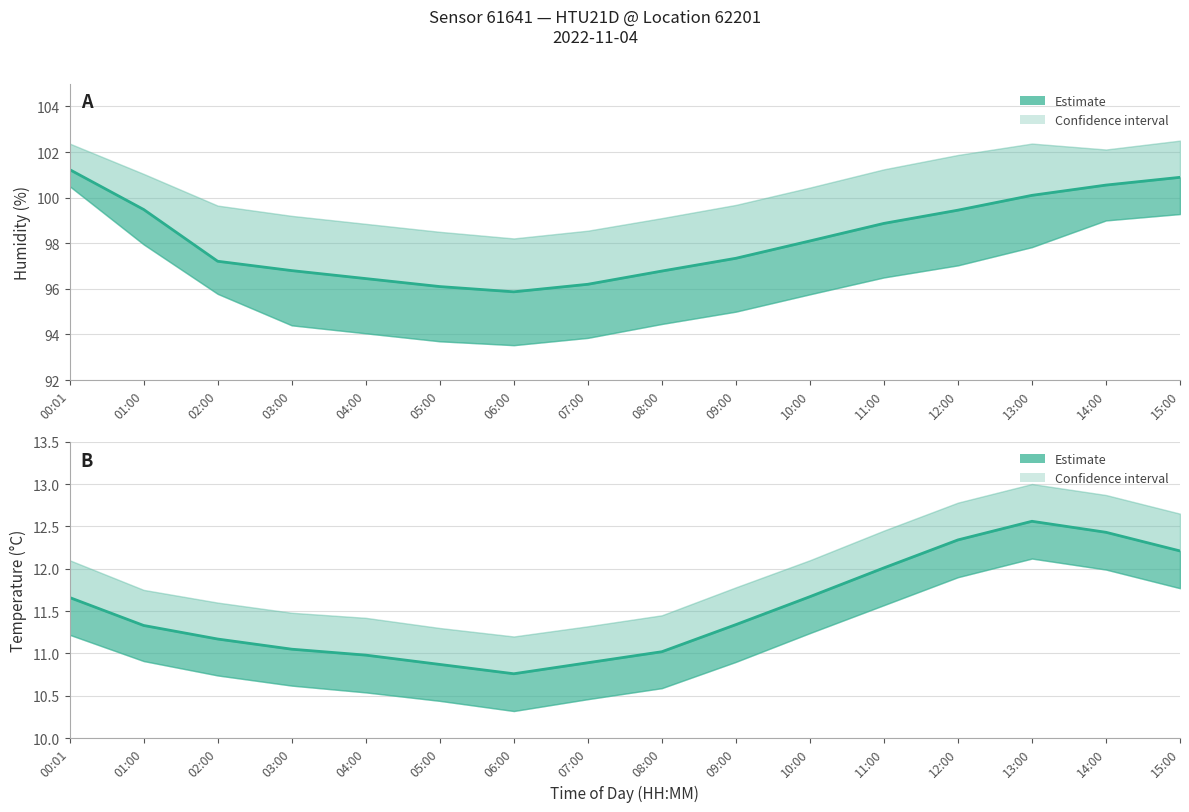

Which series has the largest range (max minus min)?

humidity